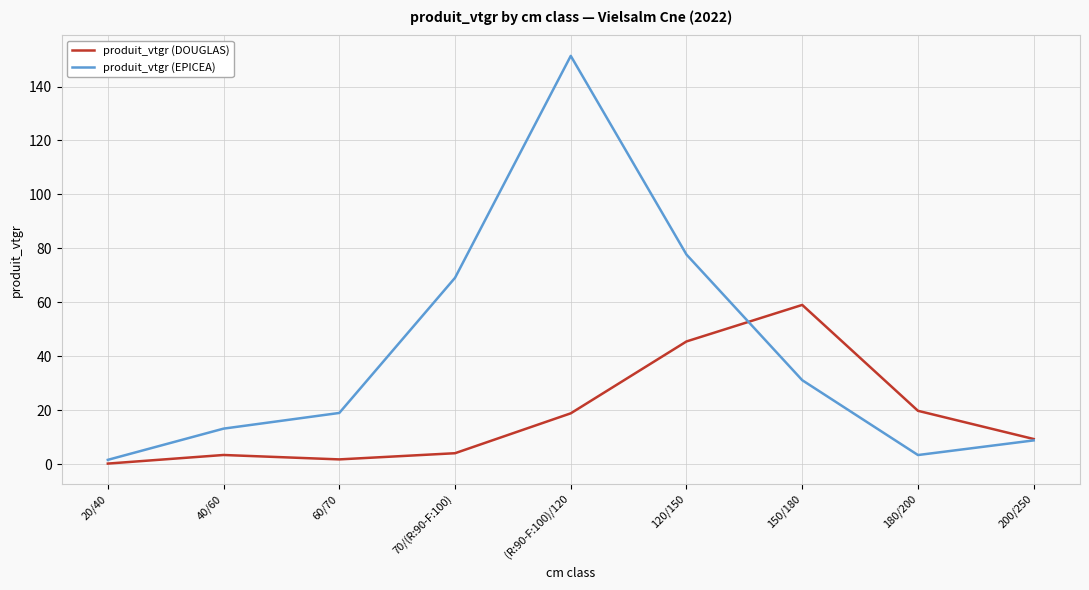

What is the spread (max minus min) of values at 150/180?

27.9